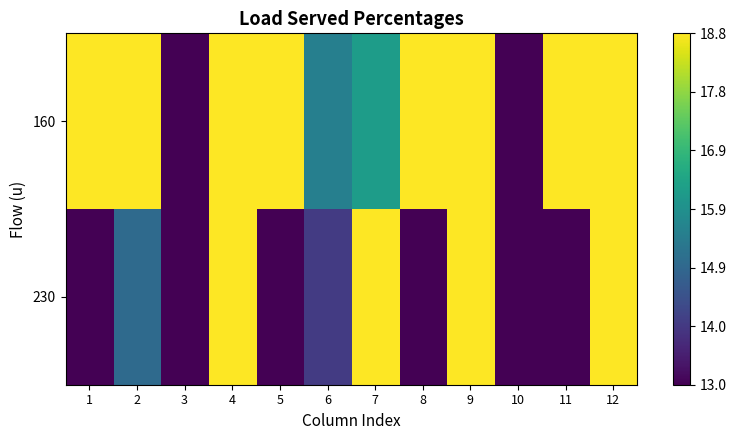

Reading left to right, transcribe all the data shown in this chart.

160: 1=18.8	2=18.8	3=13.0	4=18.8	5=18.8	6=15.5	7=16.2	8=18.8	9=18.8	10=13.0	11=18.8	12=18.8
230: 1=13.0	2=15.0	3=13.0	4=18.8	5=13.0	6=14.0	7=18.8	8=13.0	9=18.8	10=13.0	11=13.0	12=18.8